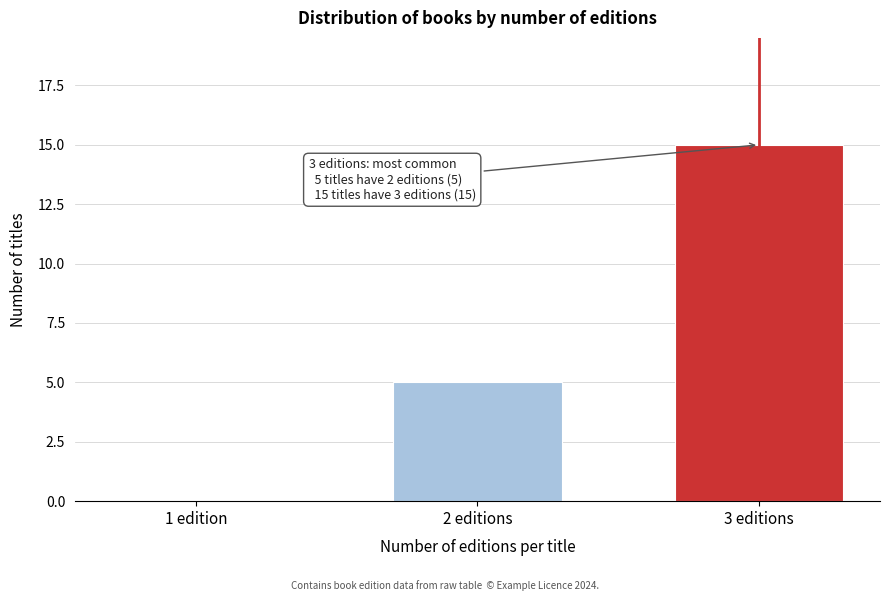

Reading right to left, what are all the values shown in this chart?

3 editions=15	2 editions=5	1 edition=0